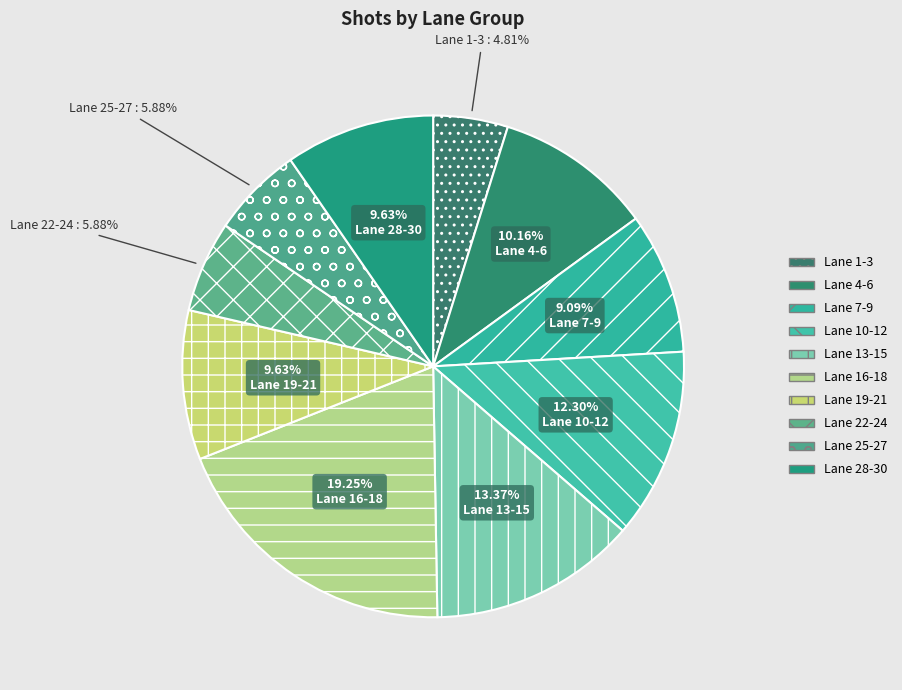

Count the number of slices in the pie.

10